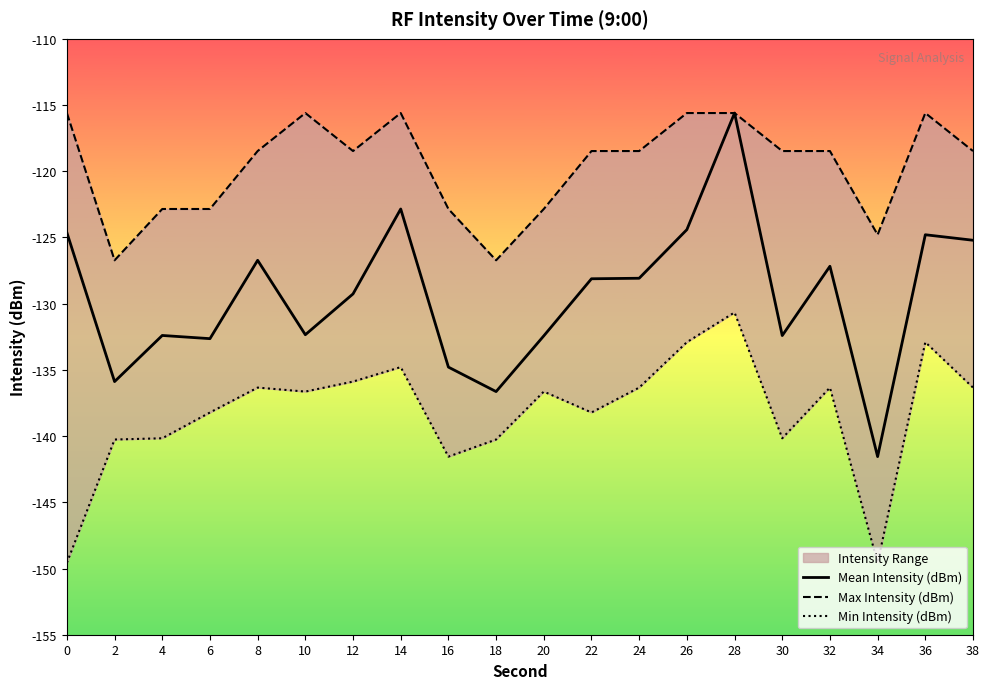

Is it true that Min Intensity (dBm) equals -136.3 at 24?

True